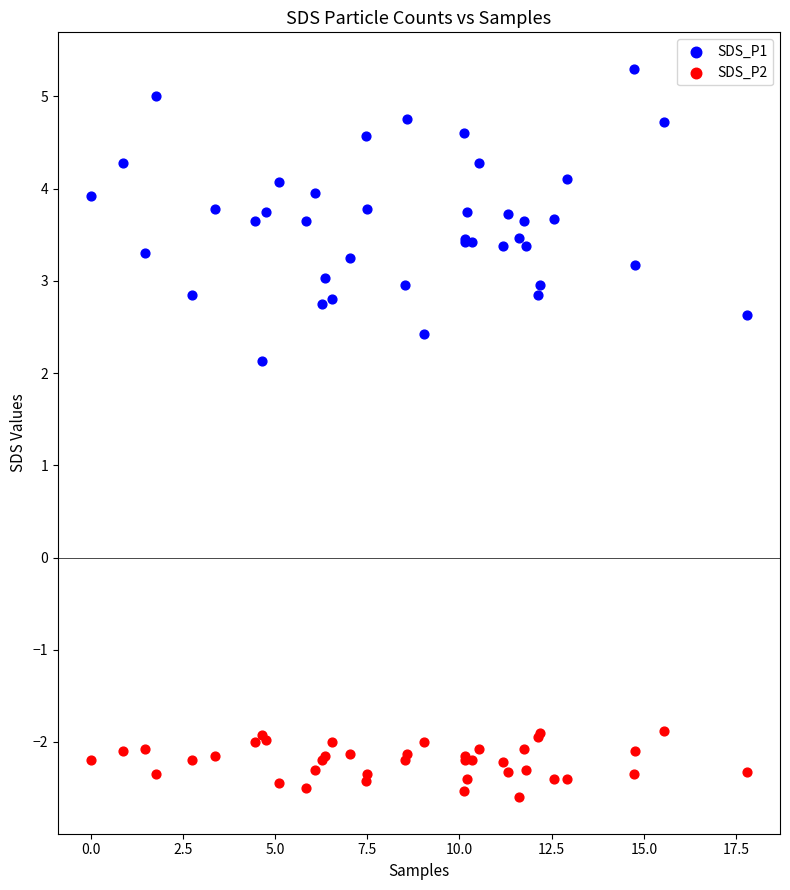

Across all series, what Y value is closest to 1?

2.1